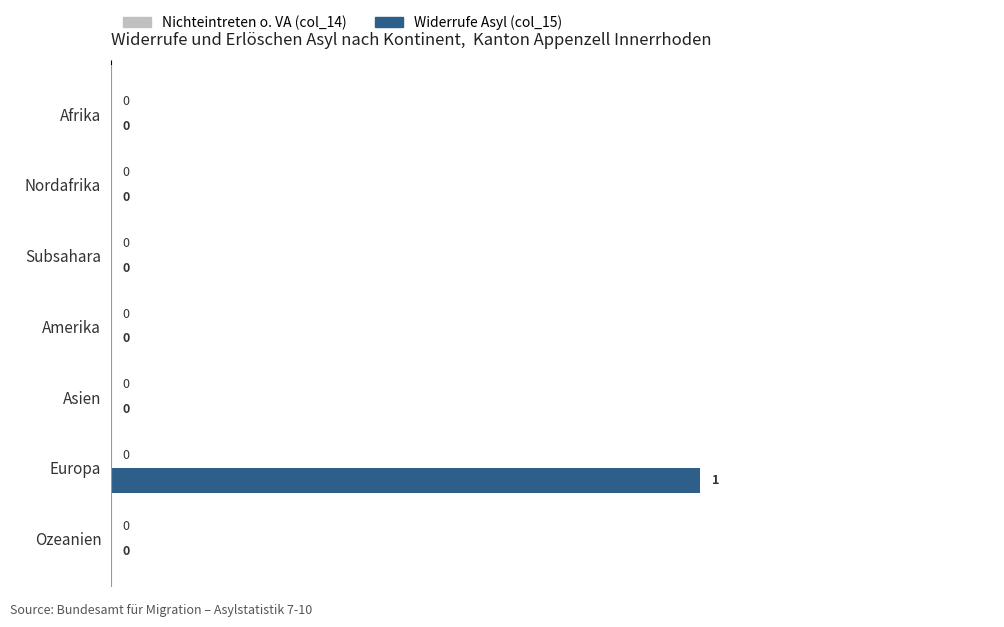

Between Europa and Subsahara, which is larger?

Europa